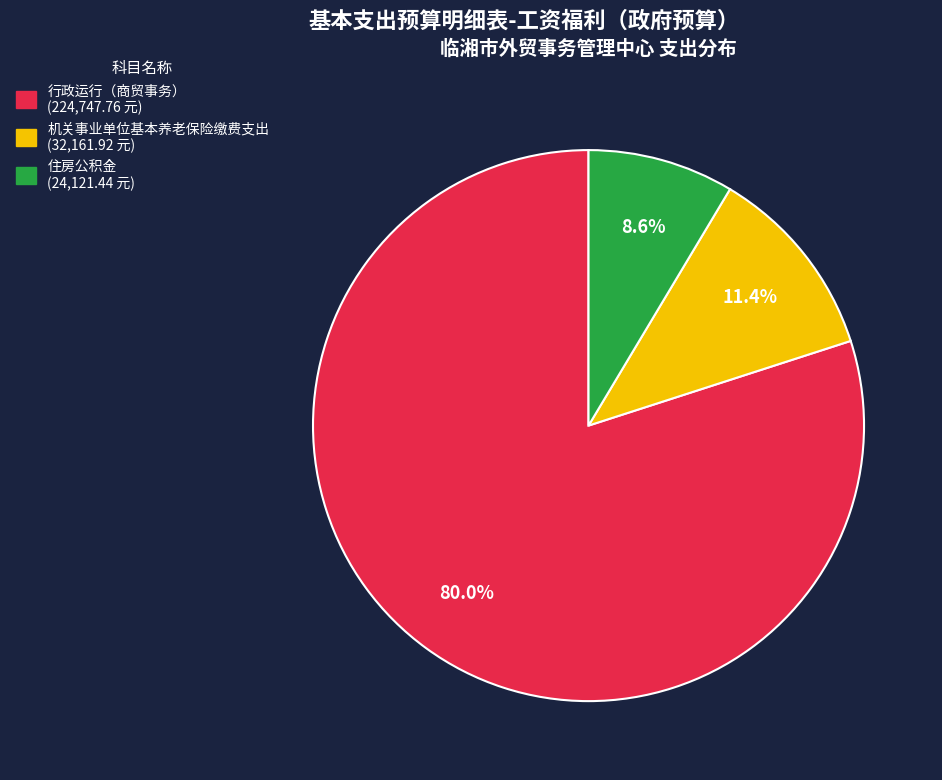

What is the majority slice?

行政运行（商贸事务）